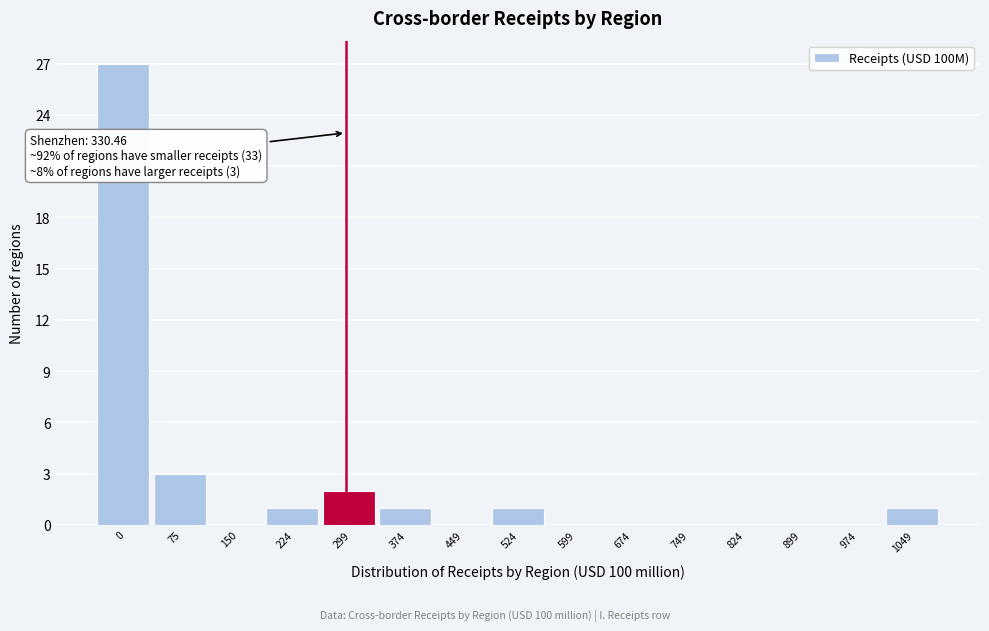

Reading right to left, transcribe all the data shown in this chart.

1049=1	974=0	899=0	824=0	749=0	674=0	599=0	524=1	449=0	374=1	299=2	224=1	150=0	75=3	0=27